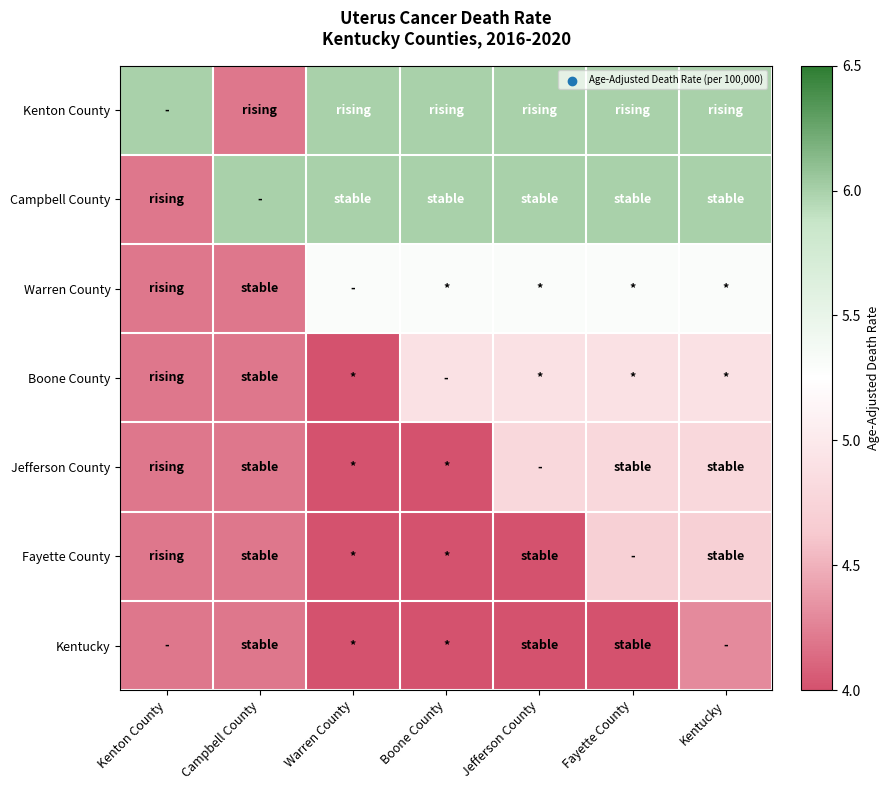

Rank the series at Kenton County from lowest to highest value.

Campbell County, Warren County, Boone County, Jefferson County, Fayette County, Kentucky, Kenton County